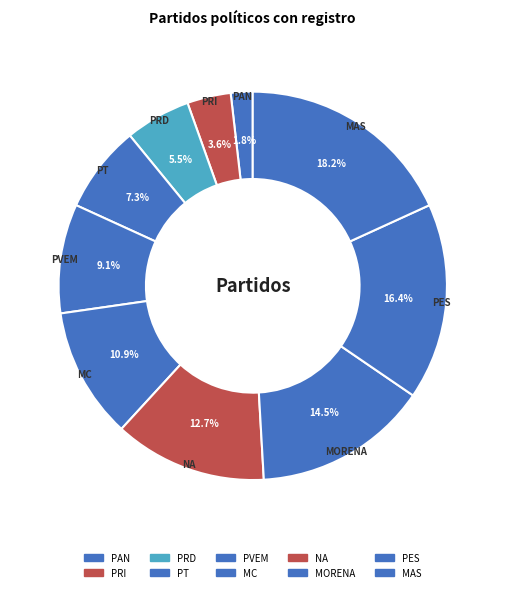

Which slice is the smallest?

Partido Acción Nacional